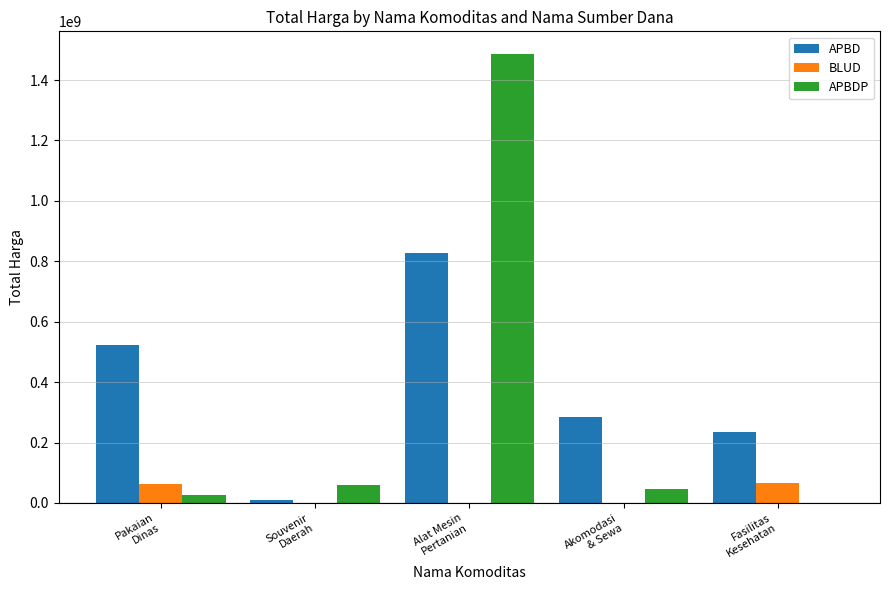

Which category has the highest value across all series?

Alat Mesin
Pertanian